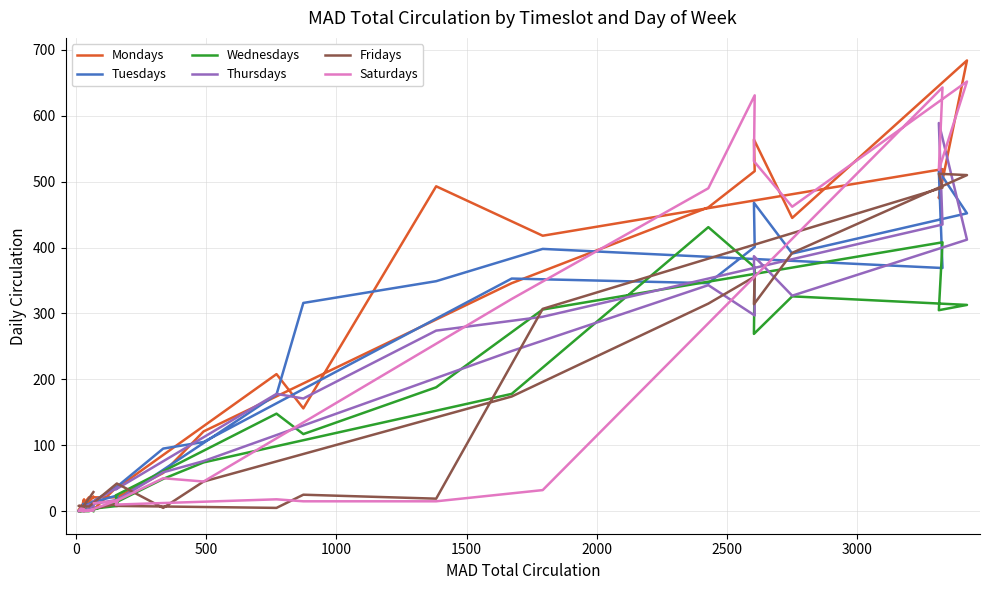

Which series has the widest spread of values?

Mondays